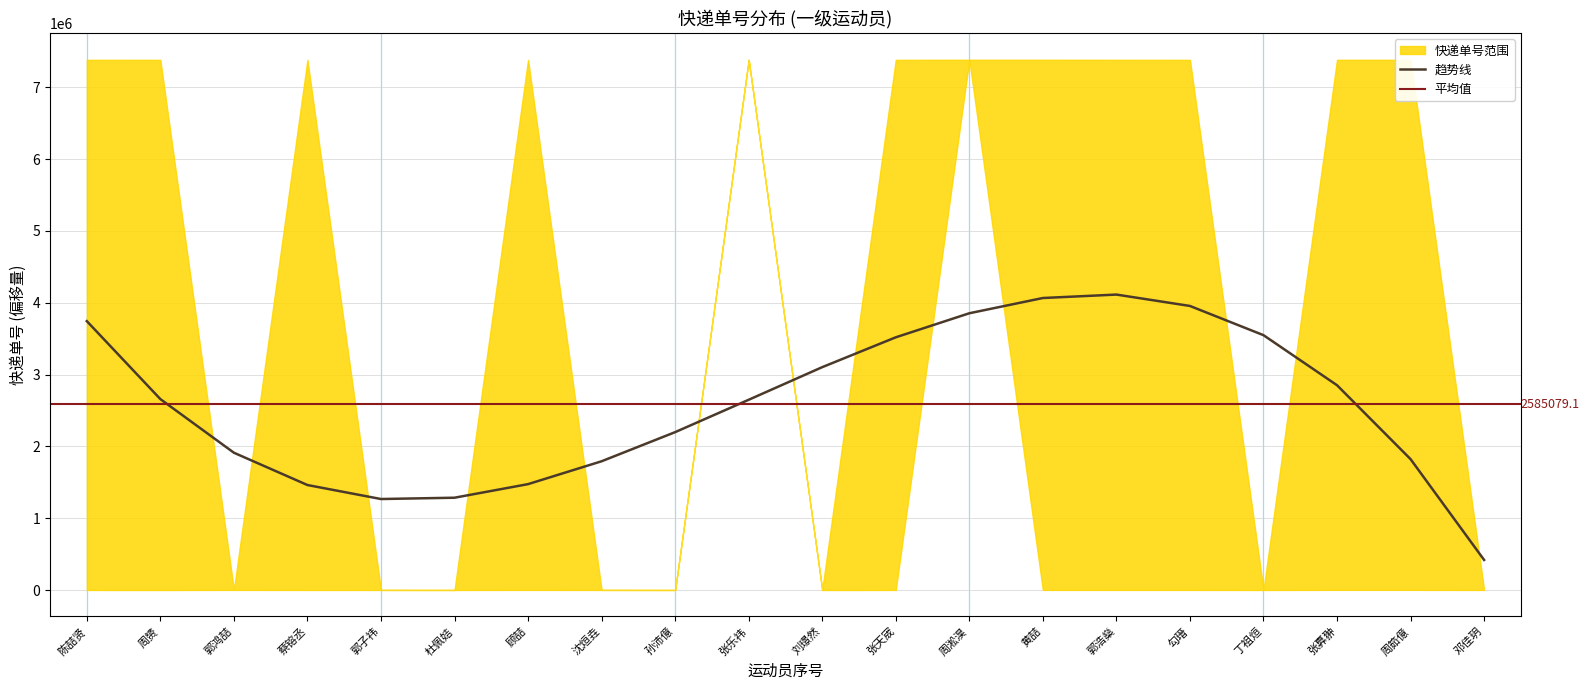

True or false: 趋势线 has a value of 1912034.6 at 郭鸿喆.

True